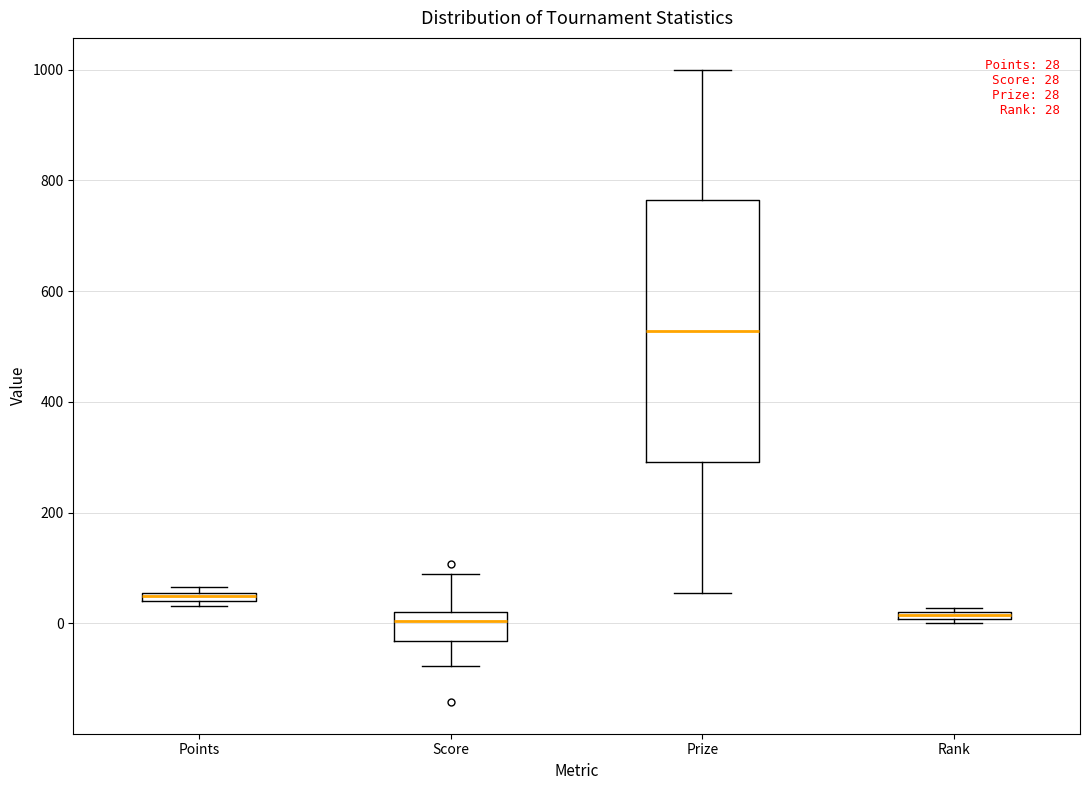

Comparing the boxes themselves (not the whiskers), which one is the tallest?

Prize